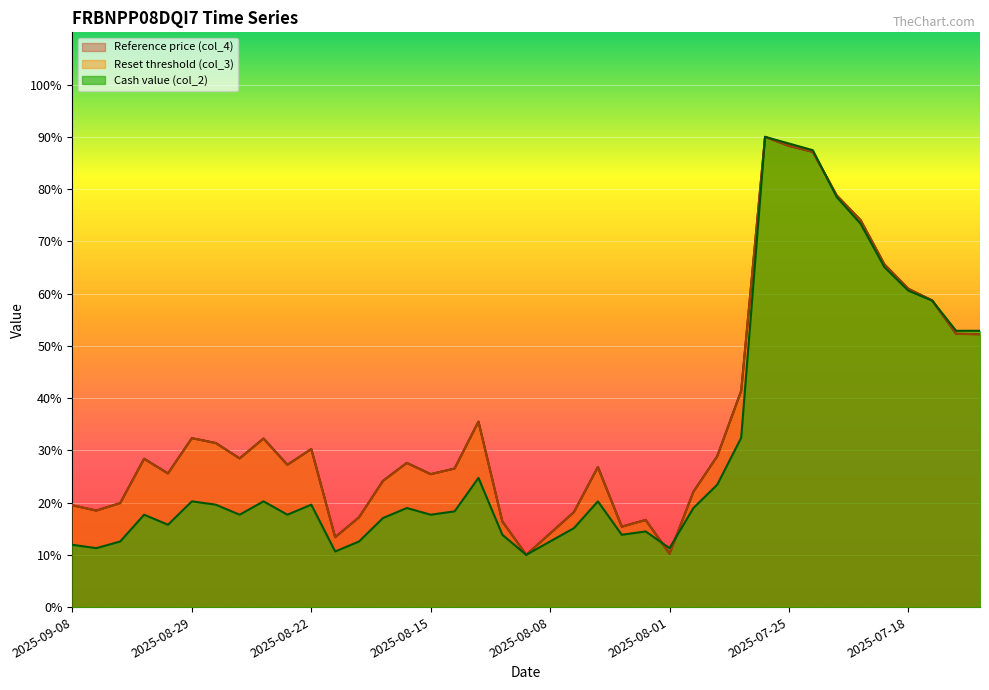

True or false: Reference price (col_4) has more than 2 interior local peaks.

True